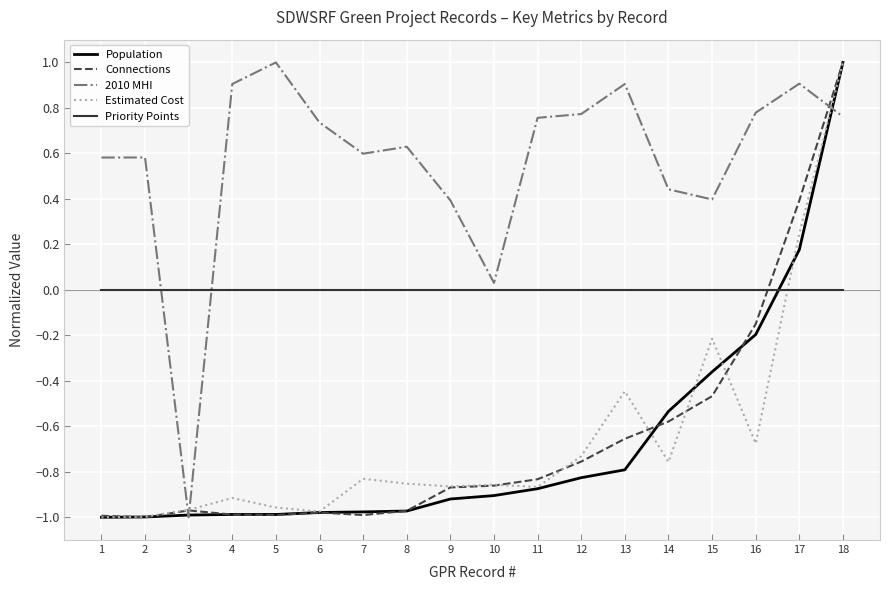

Does the chart display data point markers on the line(s)?

No